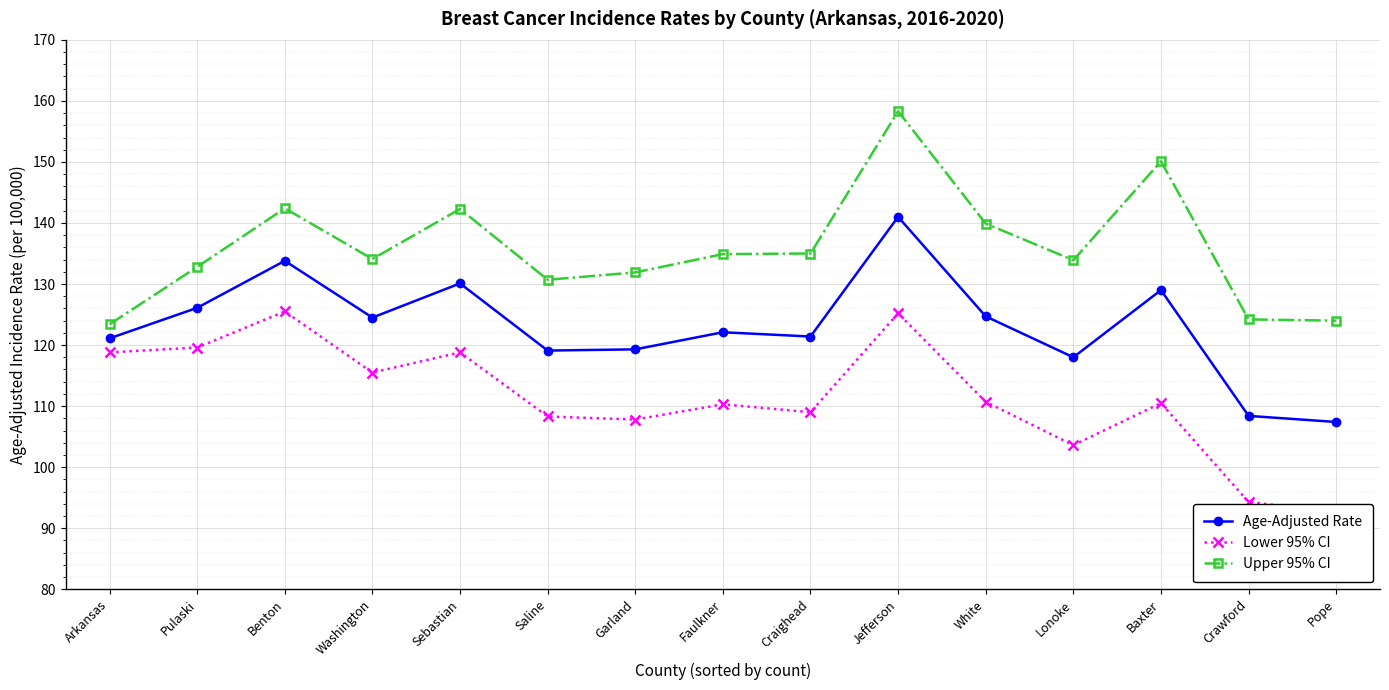

Which category has the lowest value in the Lower 95% CI series?

Pope